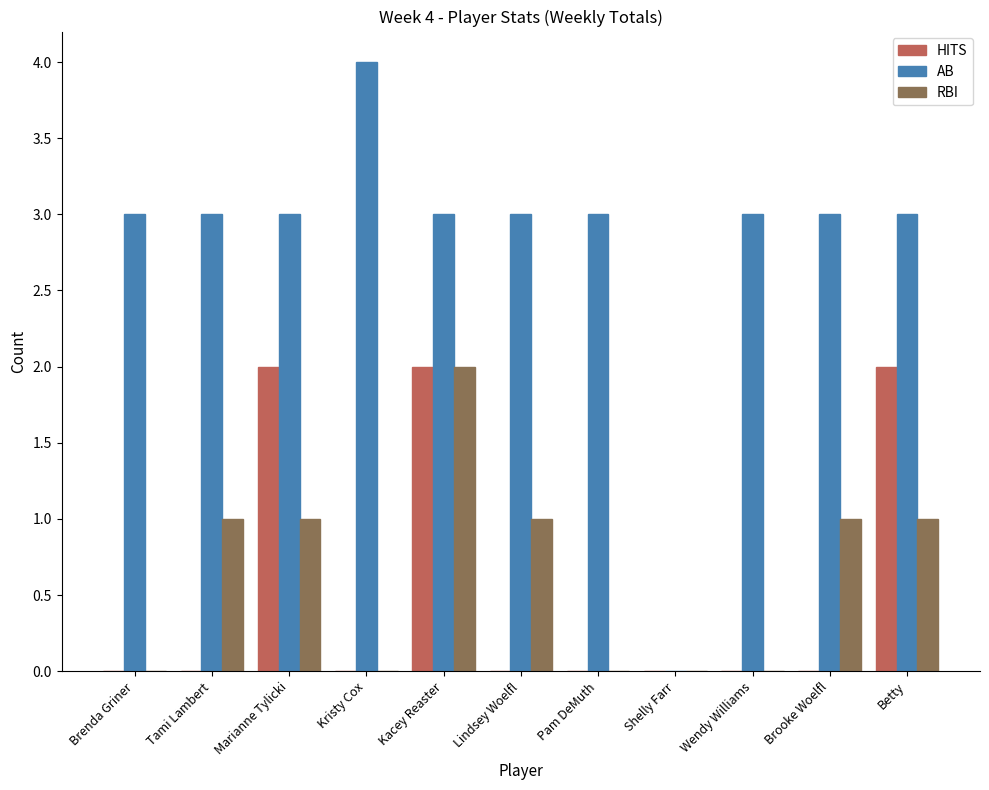

What is the sum of all RBI values?

7